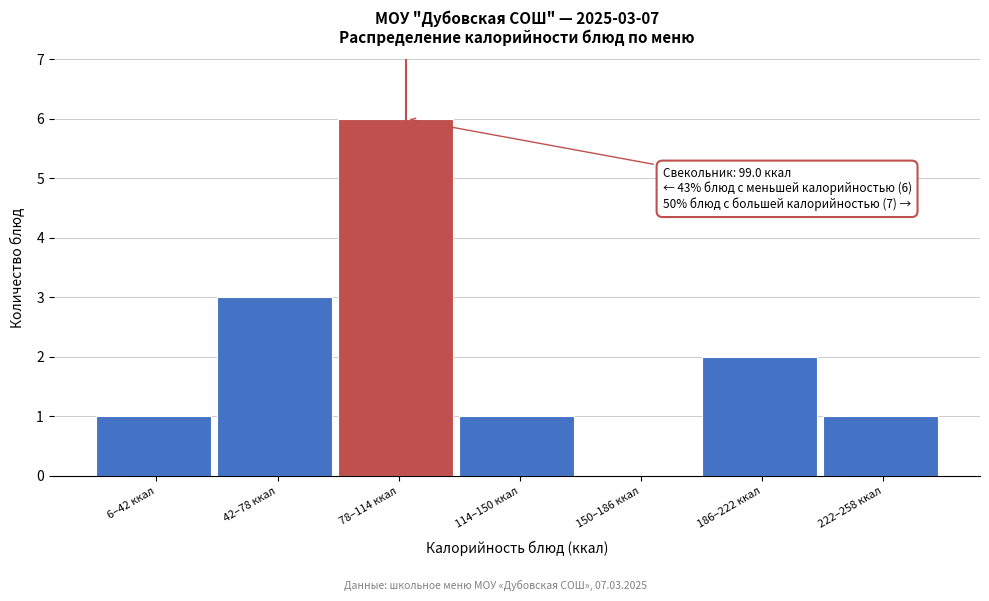

Reading left to right, list all the values displayed in this chart.

6–42 ккал=1	42–78 ккал=3	78–114 ккал=6	114–150 ккал=1	150–186 ккал=0	186–222 ккал=2	222–258 ккал=1